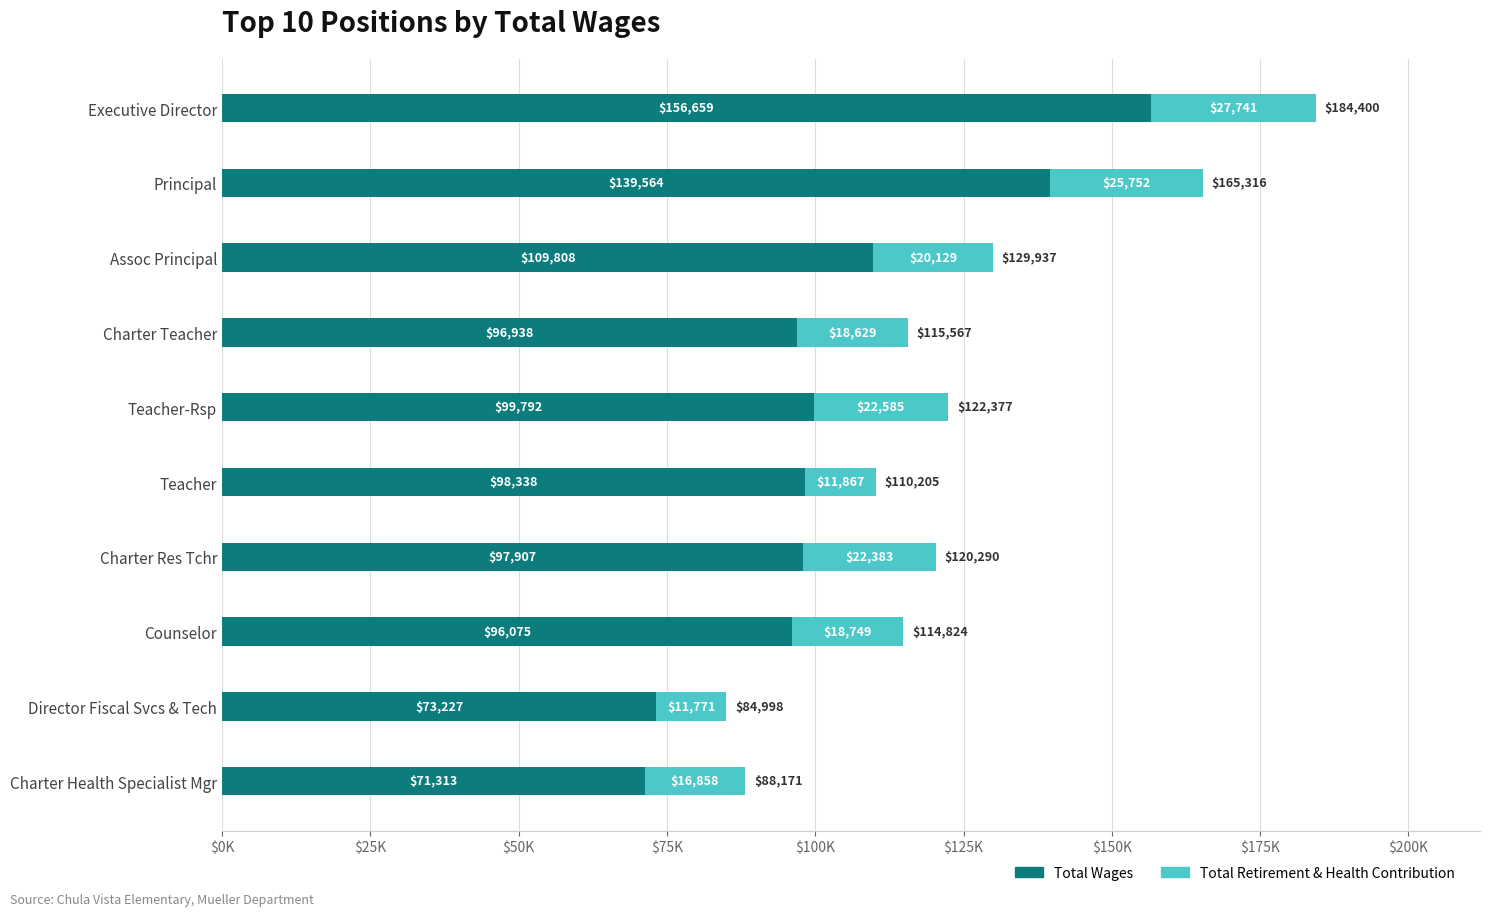

Which series has the largest total across all categories?

Total Wages